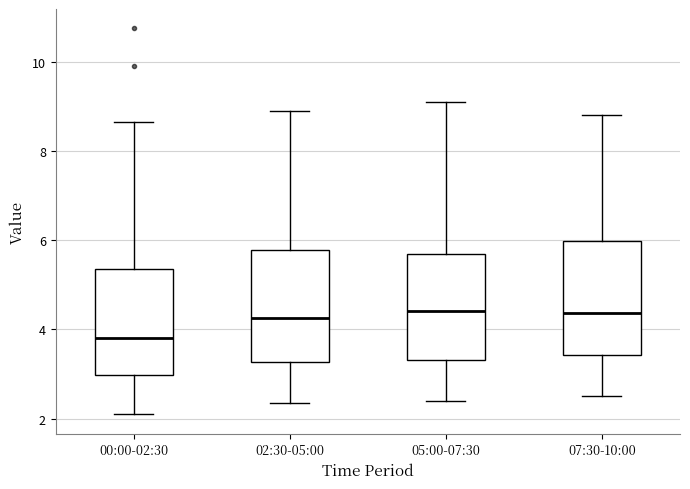

Reading left to right, read every box against the y-axis: the position of its median line, the range the box covers, and the ends of its whiskers. The values are not printed on the chart, so give them approximately, as read against the axis.

00:00-02:30: median 3.8, box 3.0 to 5.4, whiskers 2.2 to 8.6
02:30-05:00: median 4.2, box 3.2 to 5.8, whiskers 2.4 to 9.0
05:00-07:30: median 4.4, box 3.4 to 5.8, whiskers 2.4 to 9.2
07:30-10:00: median 4.4, box 3.4 to 6.0, whiskers 2.6 to 8.8